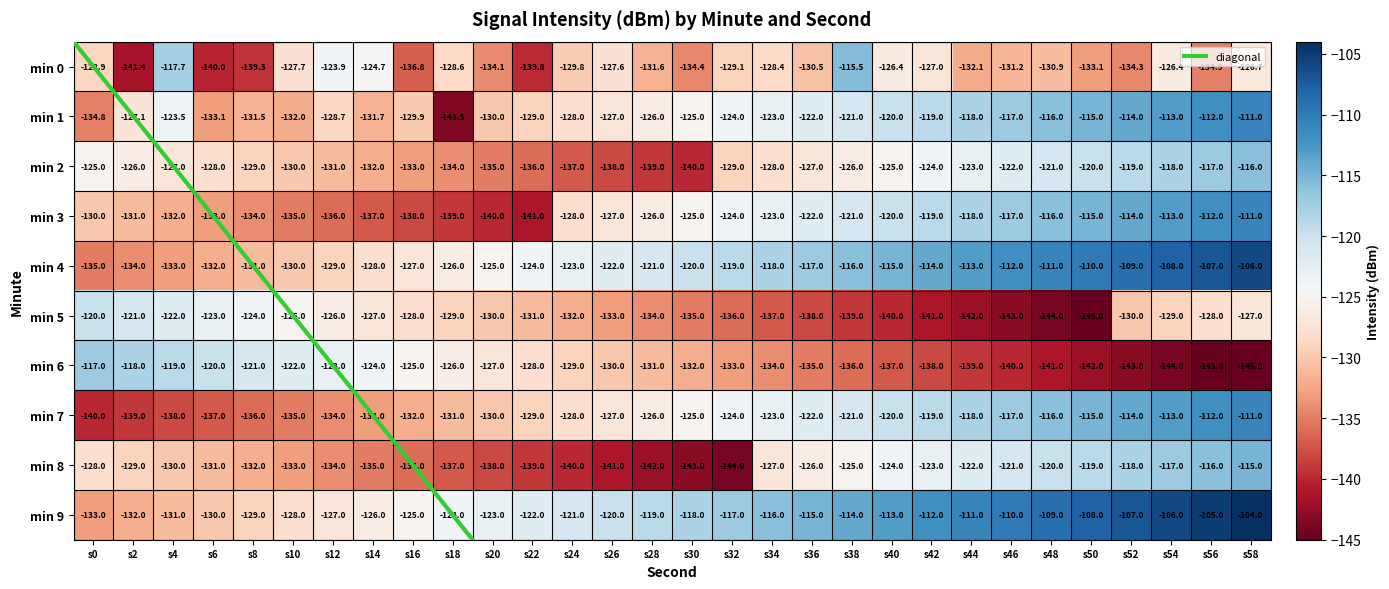

The 5 series shows -178.0 at s26. True or false?

False